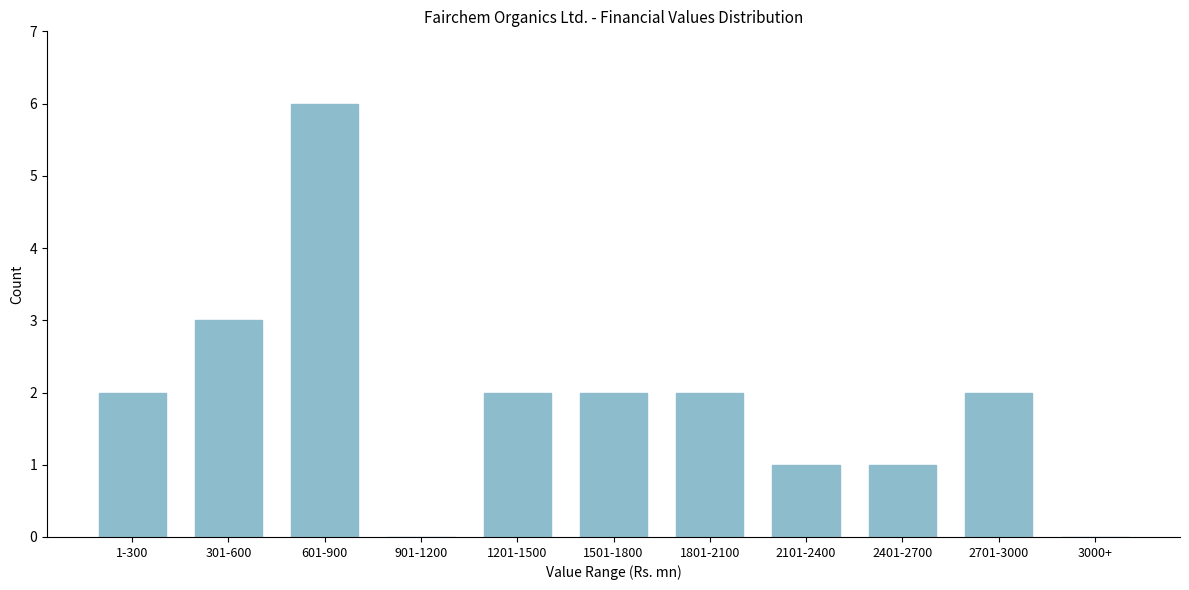

Reading left to right, transcribe all the data shown in this chart.

1-300=2	301-600=3	601-900=6	901-1200=0	1201-1500=2	1501-1800=2	1801-2100=2	2101-2400=1	2401-2700=1	2701-3000=2	3000+=0